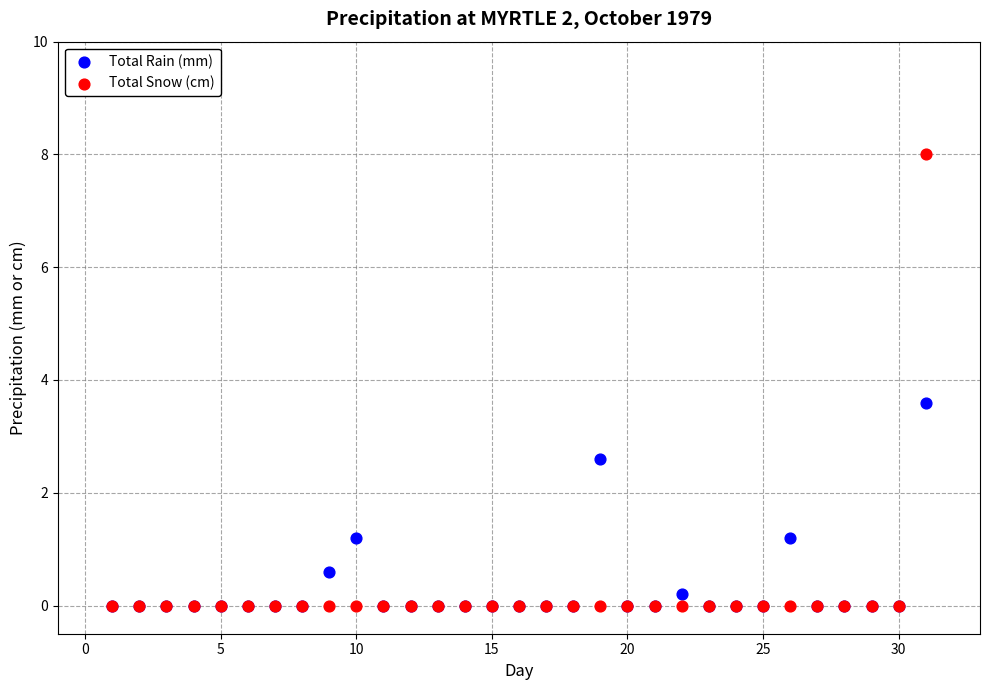

Across all series, what Y value is closest to 4?

3.6